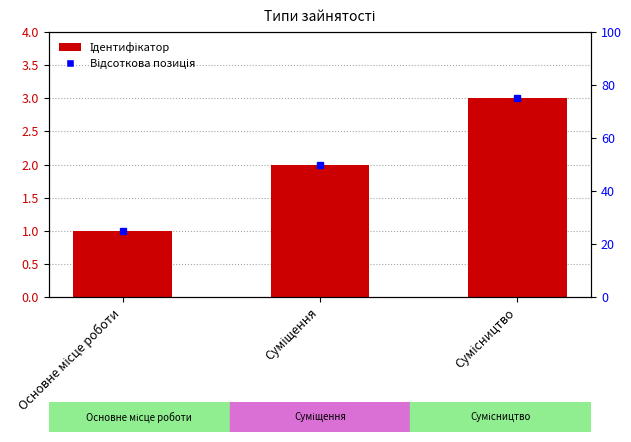

List the labels in order of value, smallest first.

Основне місце роботи, Суміщення, Сумісництво